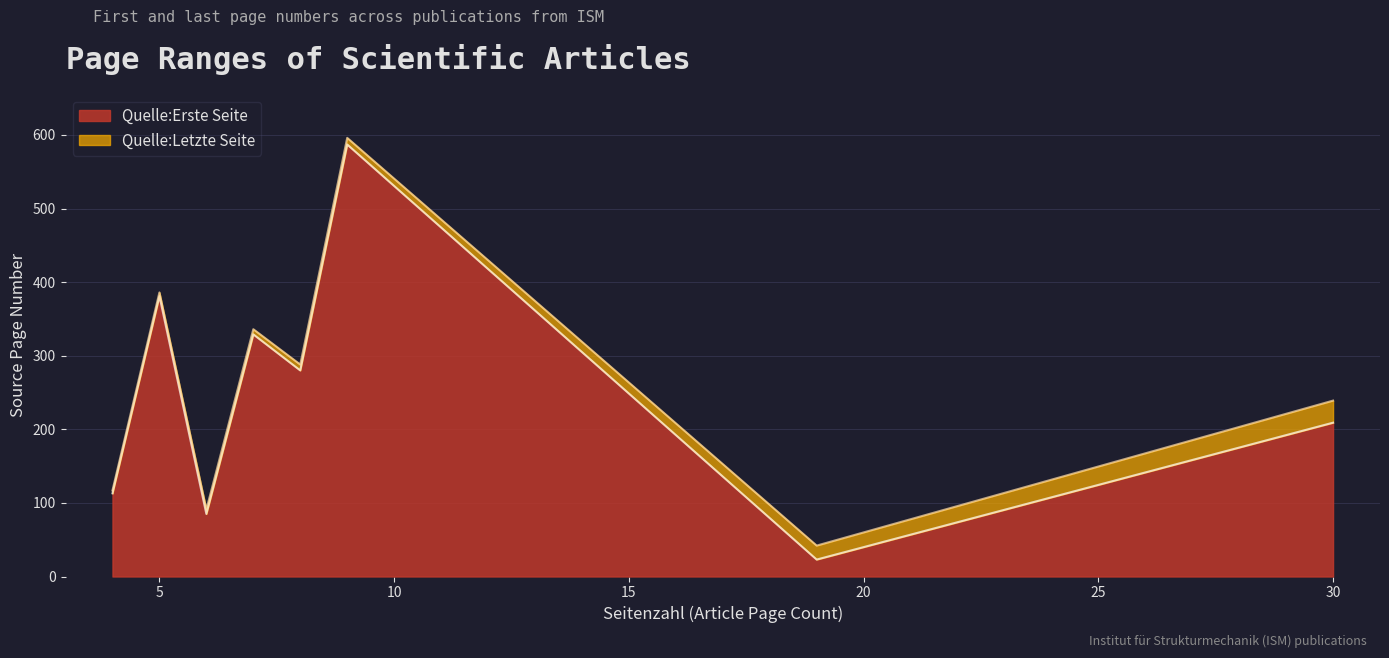

True or false: Quelle:Erste Seite and Quelle:Letzte Seite cross at least once.

False